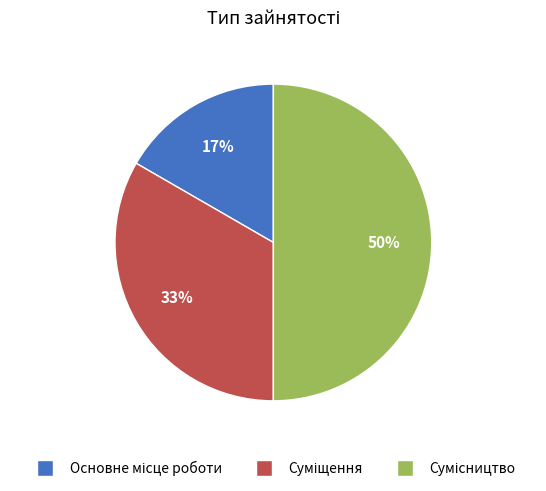

To the nearest percent, what is the average slice percentage?

33%